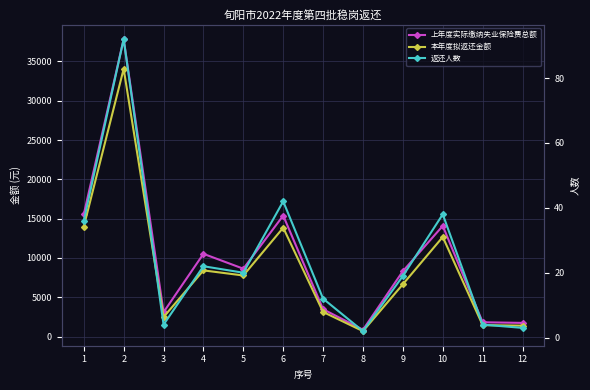

How many data points in 本年度拟返还金额 are above 7774?

6